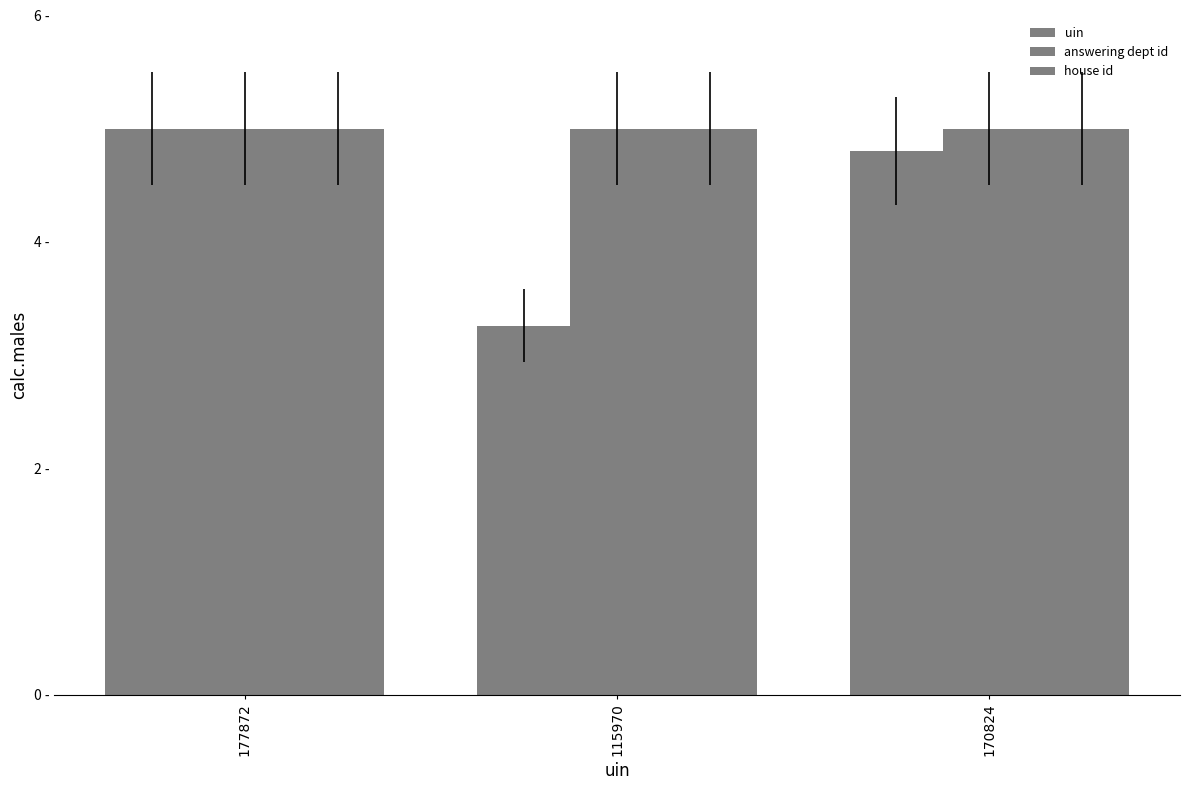

Reading right to left, extract all data points from this chart.

uin: 4.8	3.3	5.0
answering dept id: 5.0	5.0	5.0
house id: 5.0	5.0	5.0